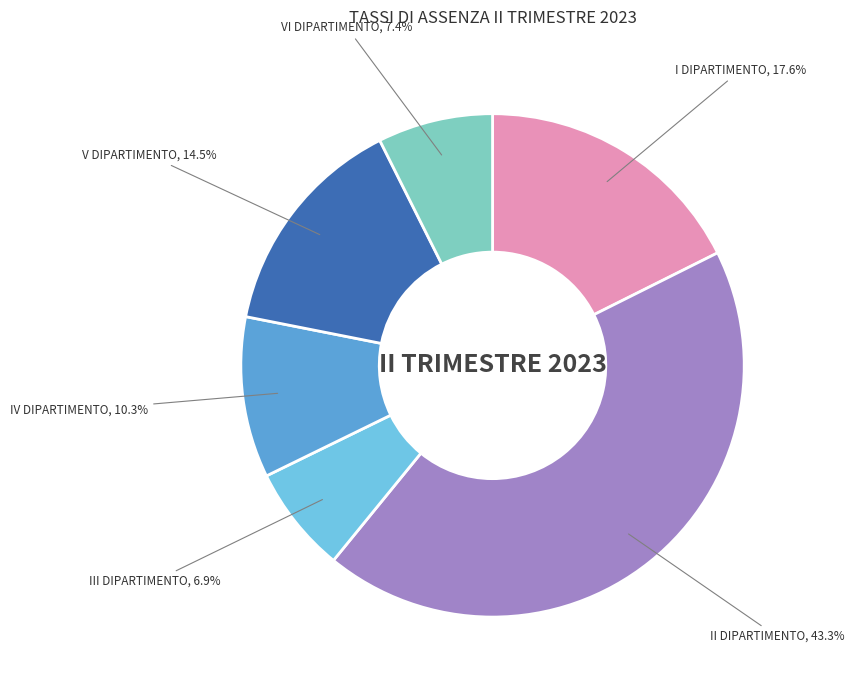

Rank the categories by value from lowest to highest.

III DIPARTIMENTO, VI DIPARTIMENTO, IV DIPARTIMENTO, V DIPARTIMENTO, I DIPARTIMENTO, II DIPARTIMENTO